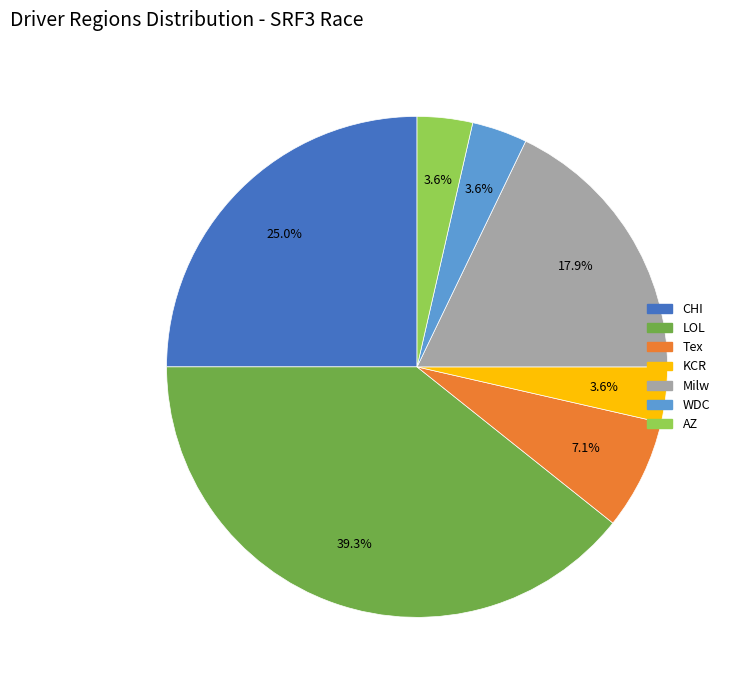

What is the ratio of the value at Milw to the value at CHI?

0.7